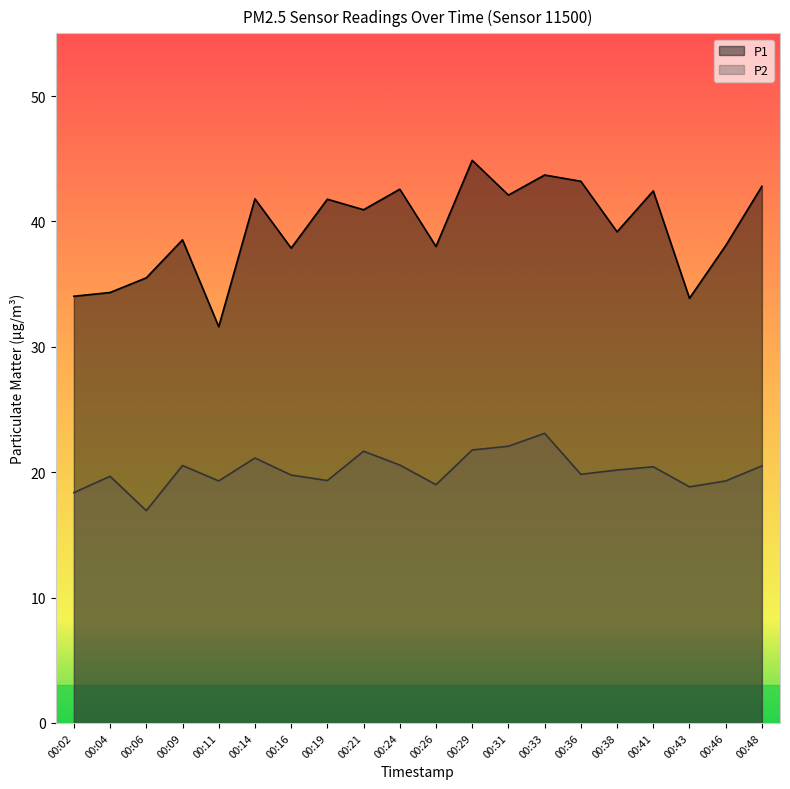

Reading right to left, list all the values displayed in this chart.

P1: 00:48=42.8	00:46=38.1	00:43=33.9	00:41=42.4	00:38=39.2	00:36=43.2	00:33=43.7	00:31=42.1	00:29=44.9	00:26=38.0	00:24=42.6	00:21=40.9	00:19=41.8	00:16=37.9	00:14=41.8	00:11=31.6	00:09=38.5	00:06=35.5	00:04=34.3	00:02=34.0
P2: 00:48=20.5	00:46=19.3	00:43=18.8	00:41=20.4	00:38=20.2	00:36=19.8	00:33=23.1	00:31=22.1	00:29=21.8	00:26=19.0	00:24=20.6	00:21=21.7	00:19=19.3	00:16=19.8	00:14=21.1	00:11=19.3	00:09=20.5	00:06=16.9	00:04=19.7	00:02=18.4